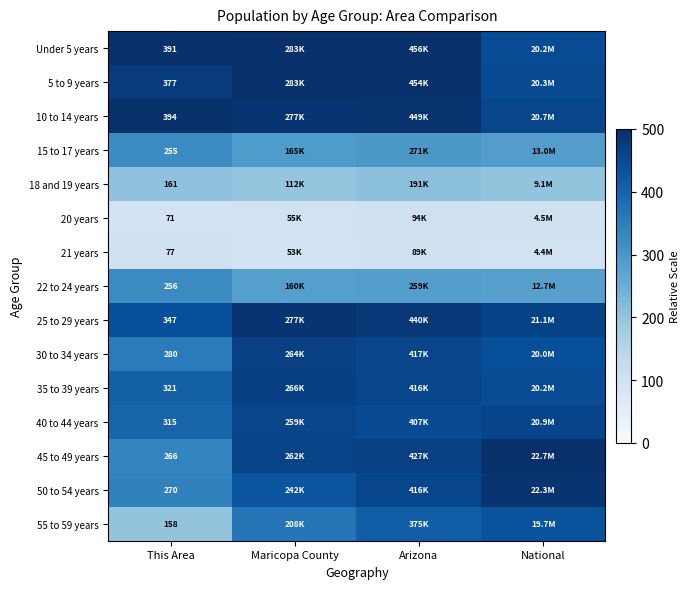

At which label is 35 to 39 years closest to 438?

National